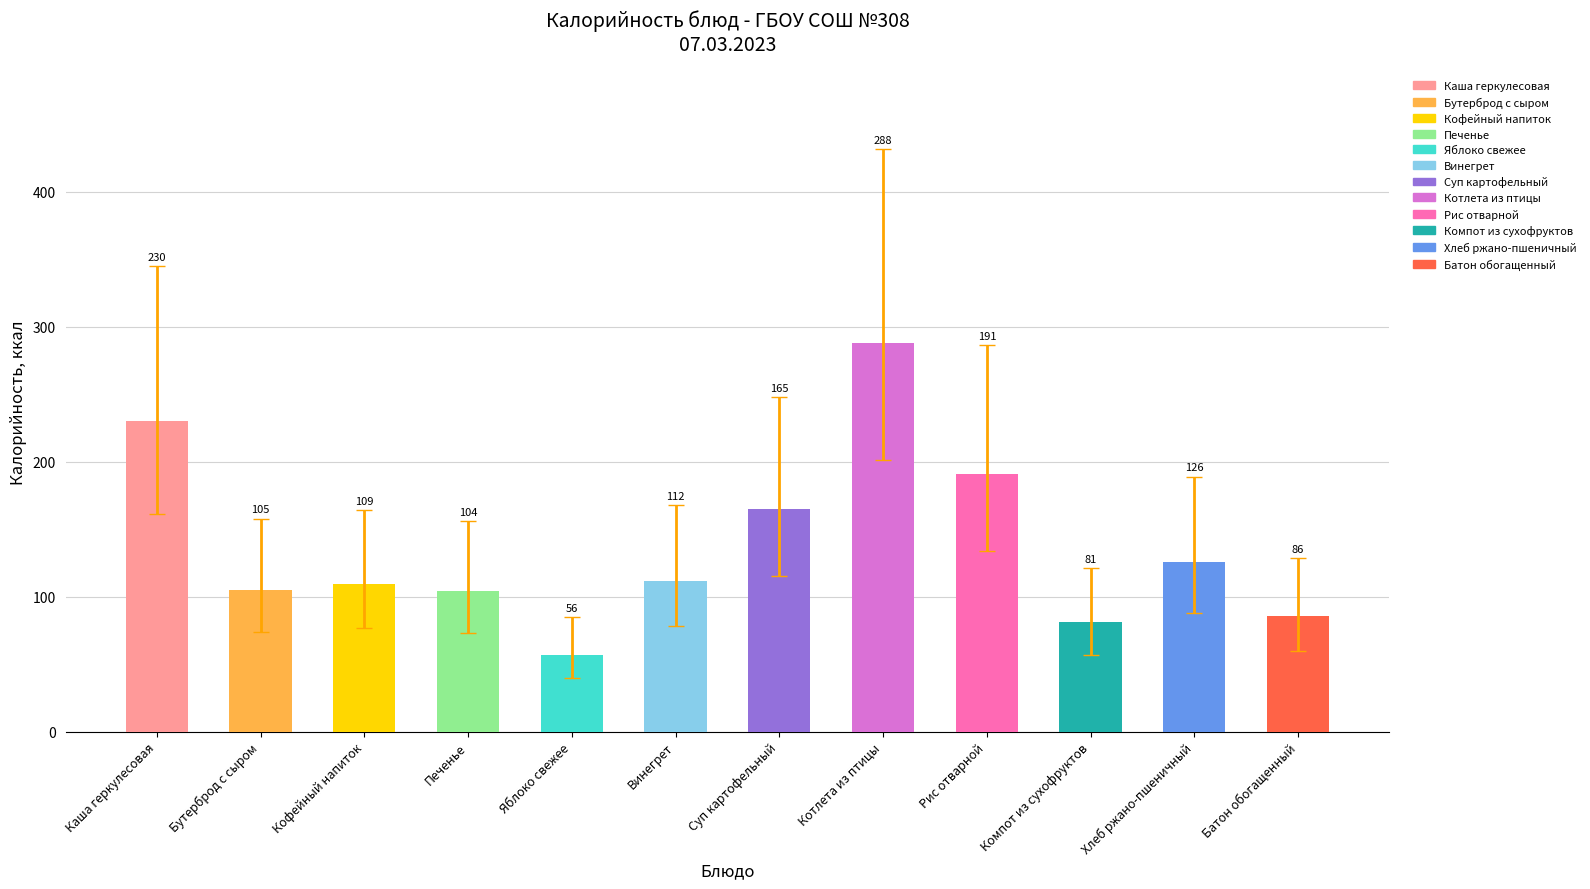

Is it true that the value at Яблоко свежее is 90.8?

False